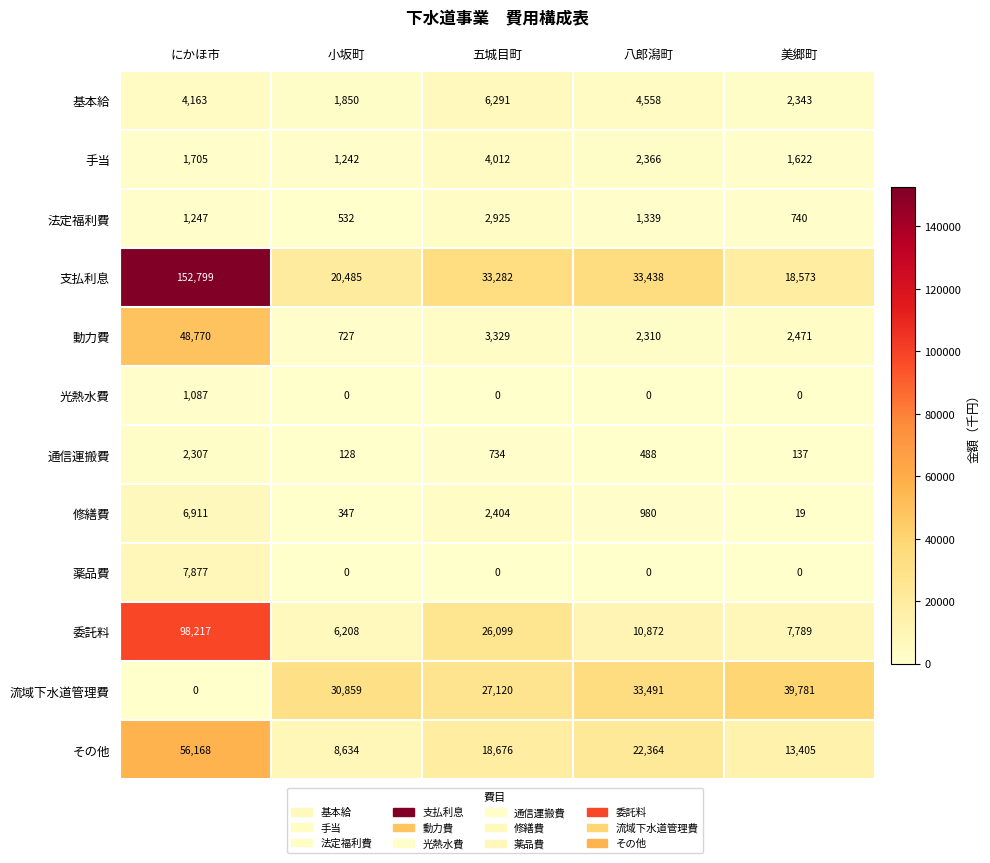

List the labels in order of 修繕費 value, largest first.

にかほ市, 五城目町, 八郎潟町, 小坂町, 美郷町